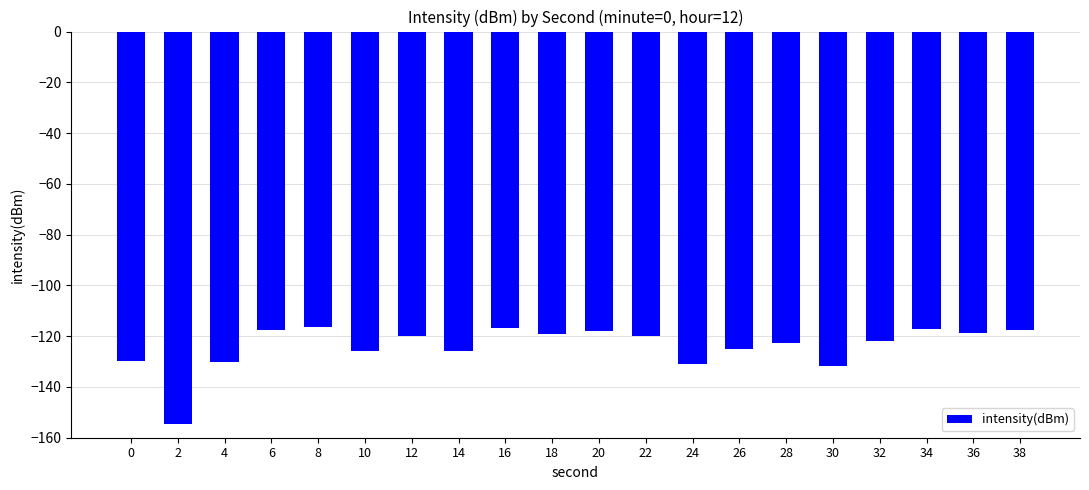

The value at 8 is -116.5. True or false?

True